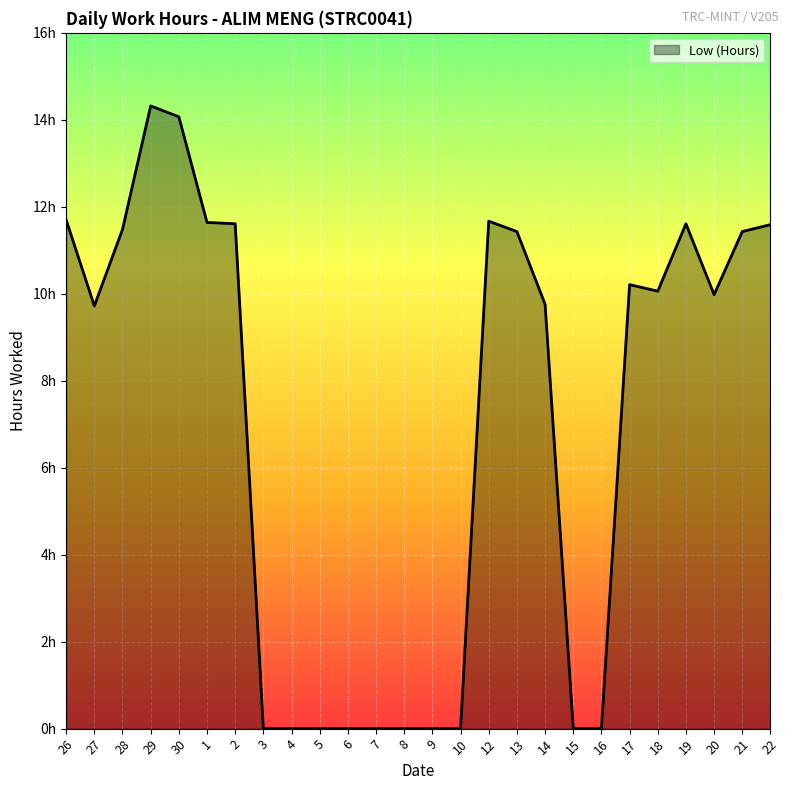

Does the chart display data point markers on the line(s)?

No